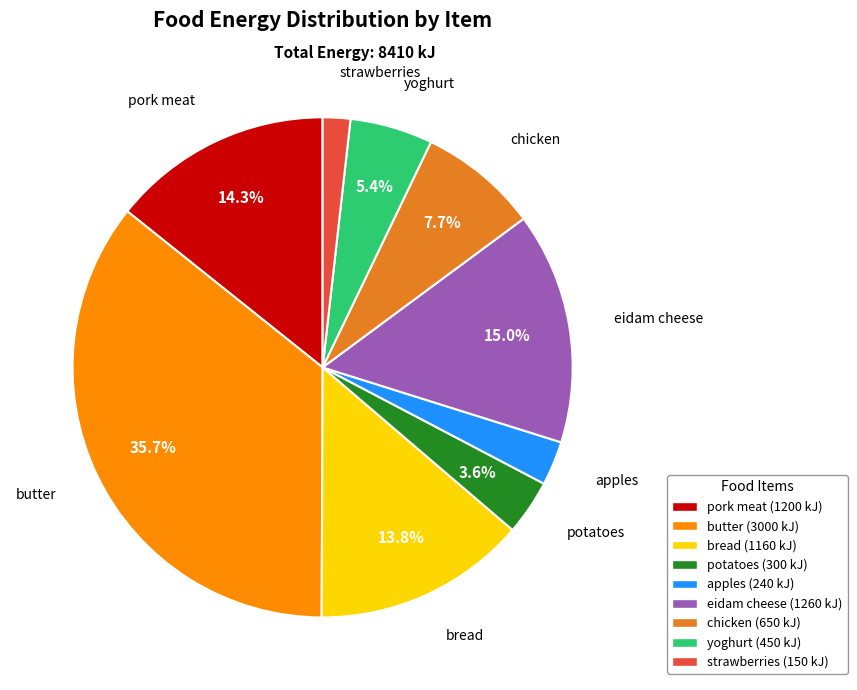

Which category has the smallest portion of the pie?

strawberries